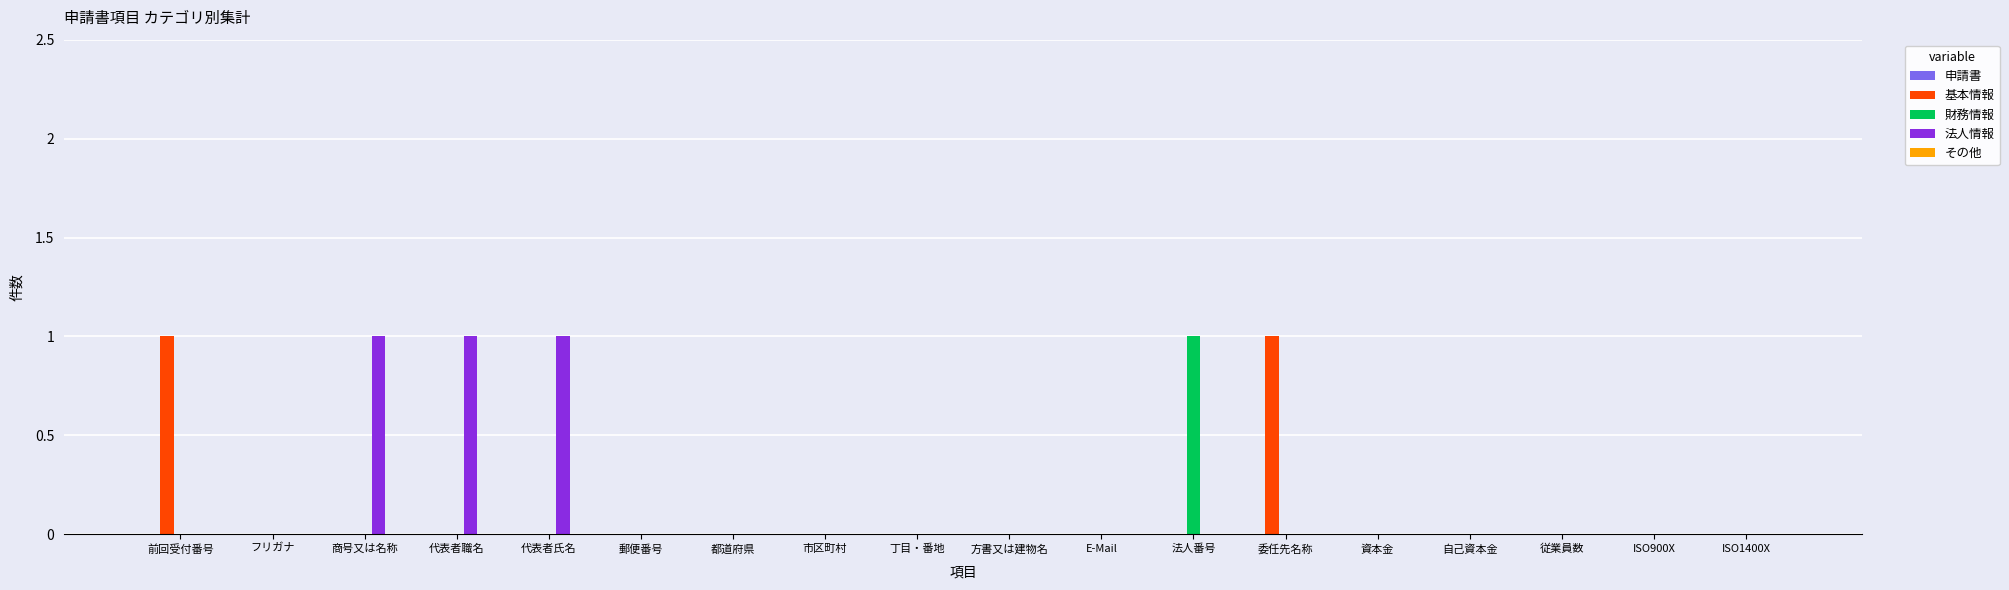

What is the highest value of the 財務情報 series?

1